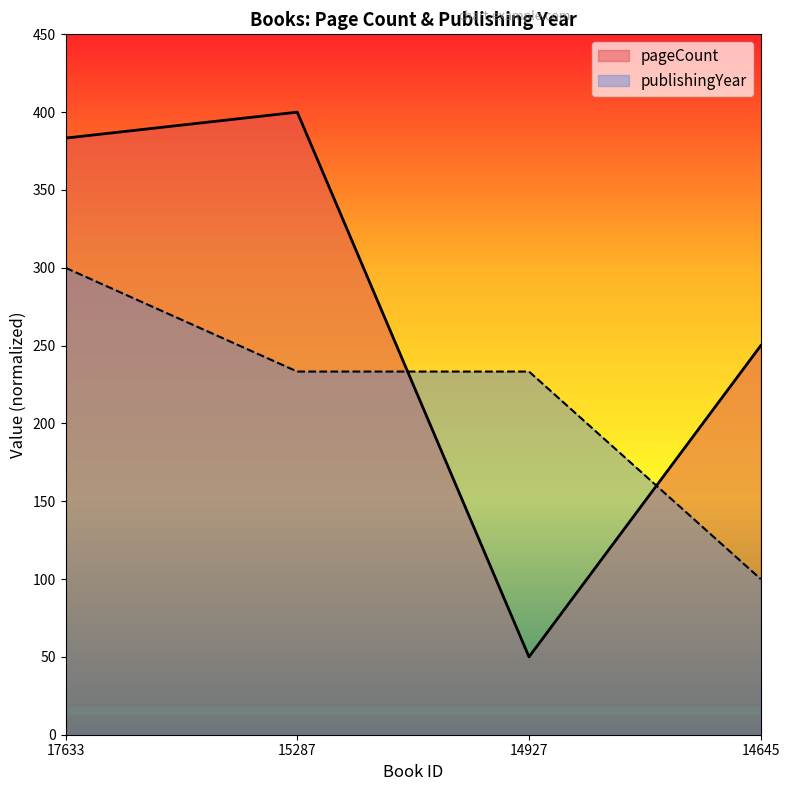

What is the sum of all publishingYear values?

866.7